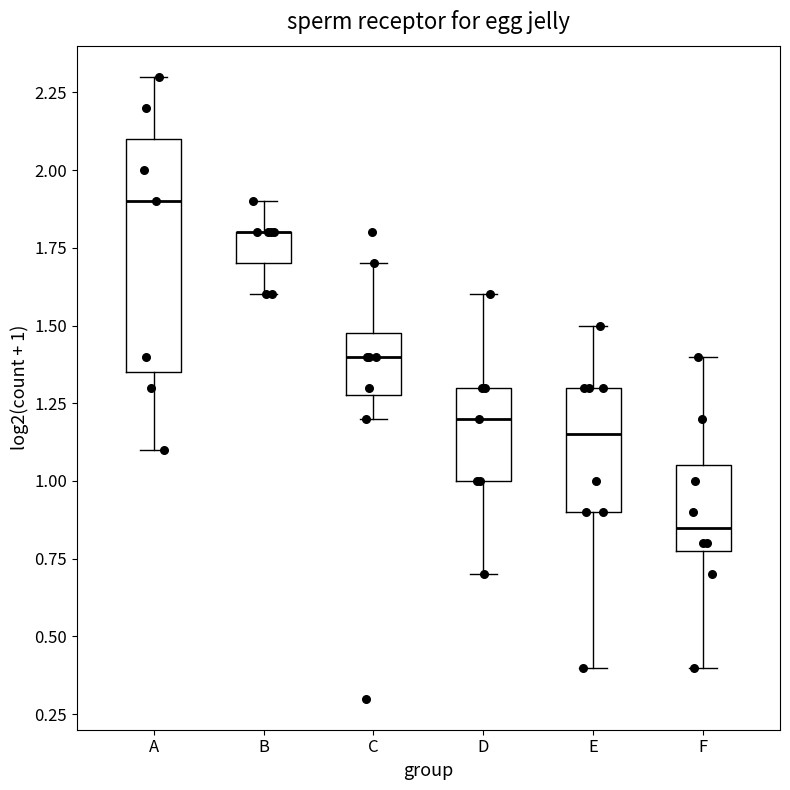

Reading left to right, read every box against the y-axis: the position of its median line, the range the box covers, and the ends of its whiskers. The values are not printed on the chart, so give them approximately, as read against the axis.

A: median 1.90, box 1.35 to 2.10, whiskers 1.10 to 2.30
B: median 1.80 (drawn on the box's upper edge), box 1.70 to 1.80, whiskers 1.60 to 1.90
C: median 1.40, box 1.30 to 1.50, whiskers 1.20 to 1.70
D: median 1.20, box 1.00 to 1.30, whiskers 0.70 to 1.60
E: median 1.15, box 0.90 to 1.30, whiskers 0.40 to 1.50
F: median 0.85, box 0.80 to 1.05, whiskers 0.40 to 1.40